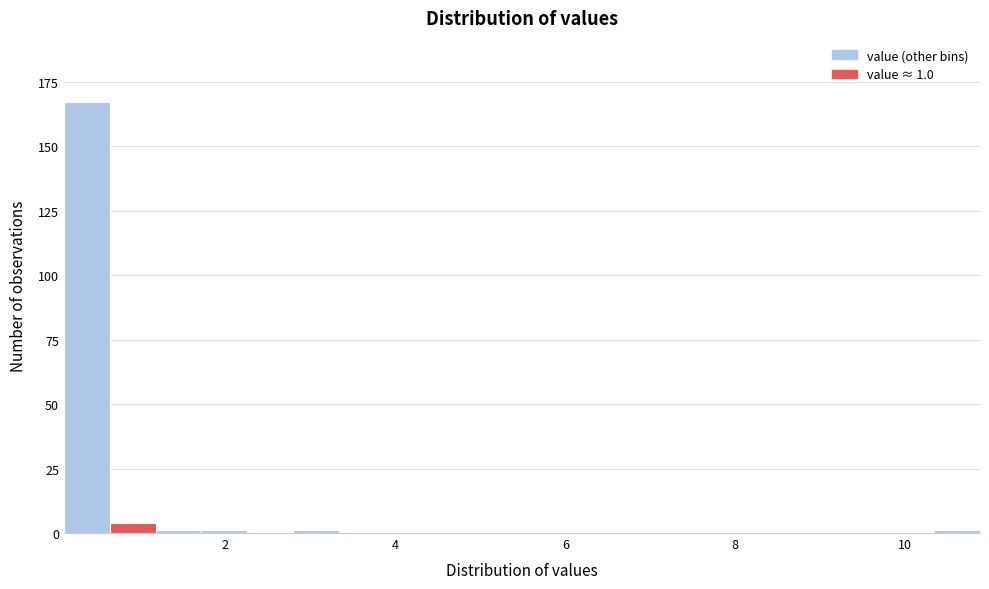

Read against the x-axis, roughly where is the centre of the tallest bar?

0.4